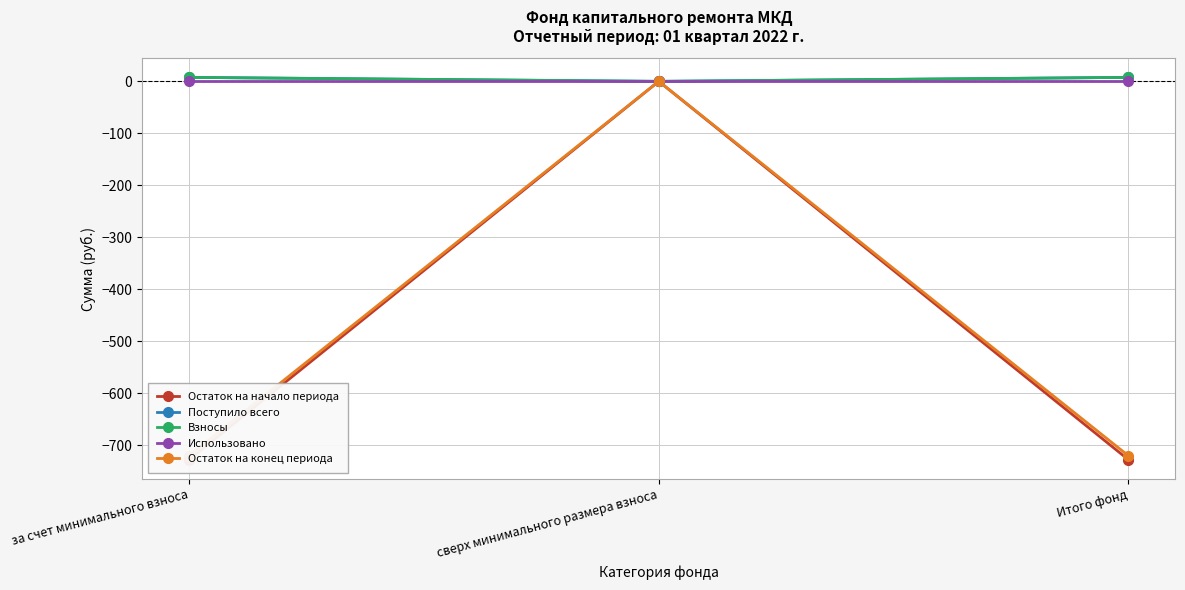

Reading right to left, transcribe all the data shown in this chart.

Остаток на начало периода: -727.9	0.0	-727.9
Поступило всего: 7.6	0.0	7.6
Взносы: 7.6	0.0	7.6
Использовано: 0.0	0.0	0.0
Остаток на конец периода: -720.3	0.0	-720.3